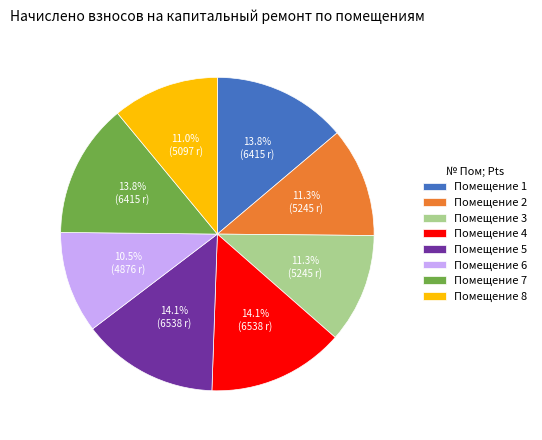

Between Помещение 7 and Помещение 6, which is larger?

Помещение 7